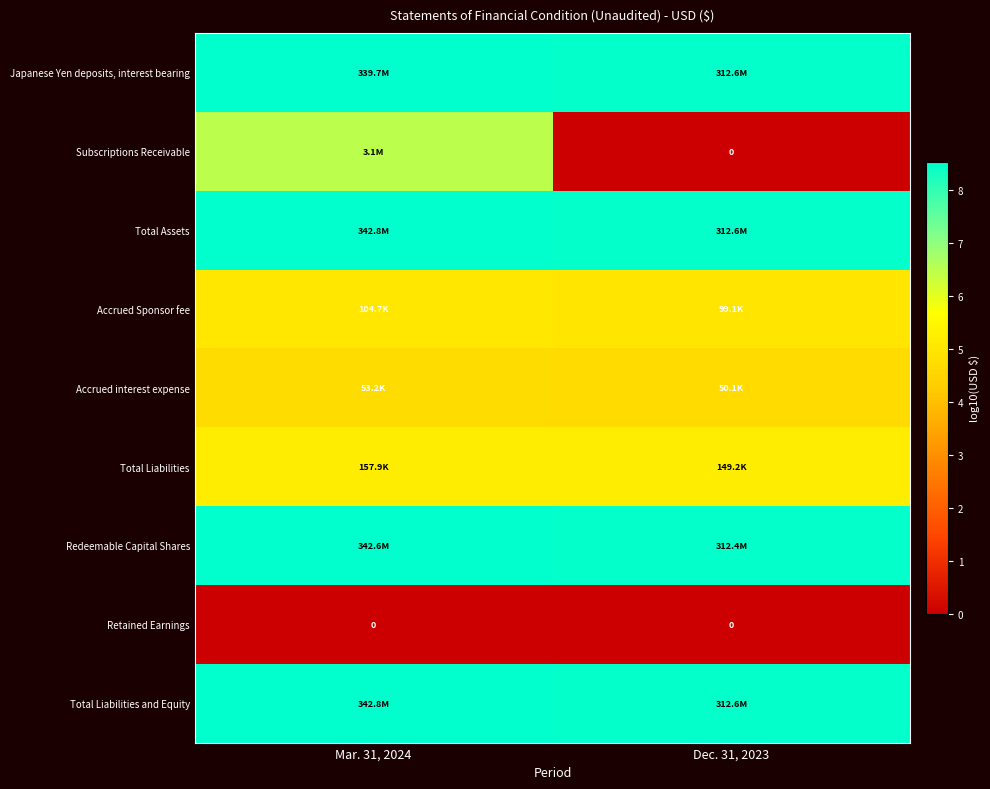

What is the maximum value shown in the chart?

8.5